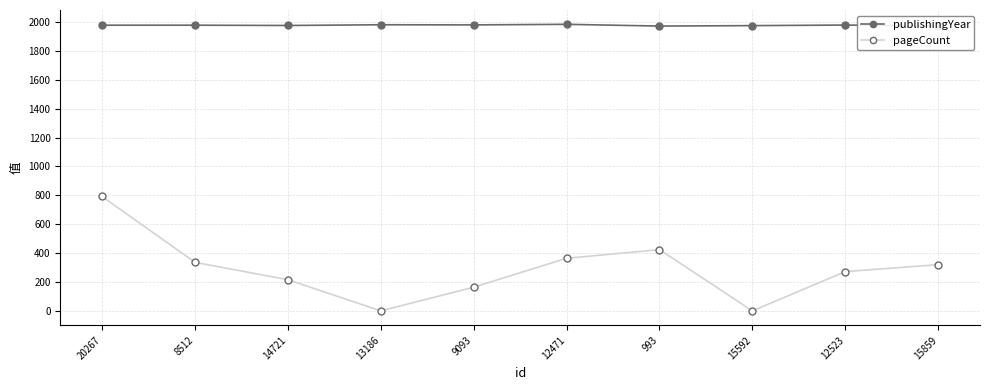

Reading left to right, list all the values displayed in this chart.

publishingYear: 20267=1978	8512=1978	14721=1976	13186=1981	9093=1980	12471=1984	993=1972	15592=1975	12523=1979	15859=1972
pageCount: 20267=792	8512=336	14721=216	13186=0	9093=164	12471=364	993=424	15592=0	12523=272	15859=320